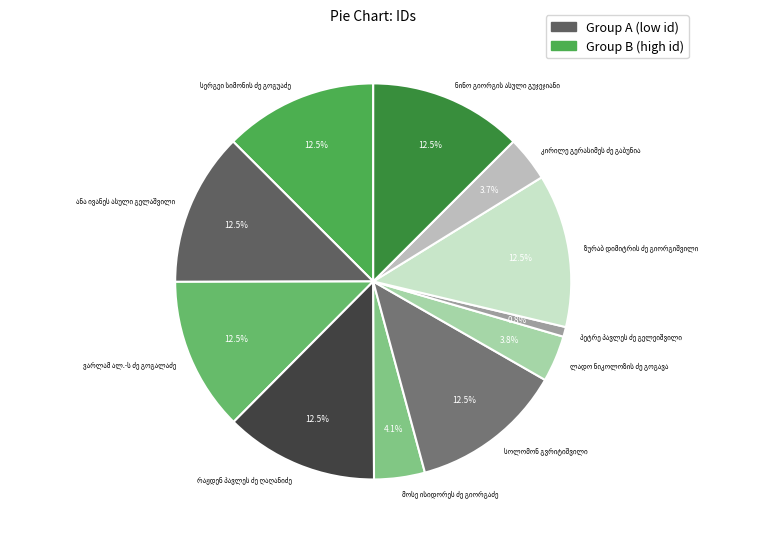

How many segments does this pie chart have?

11